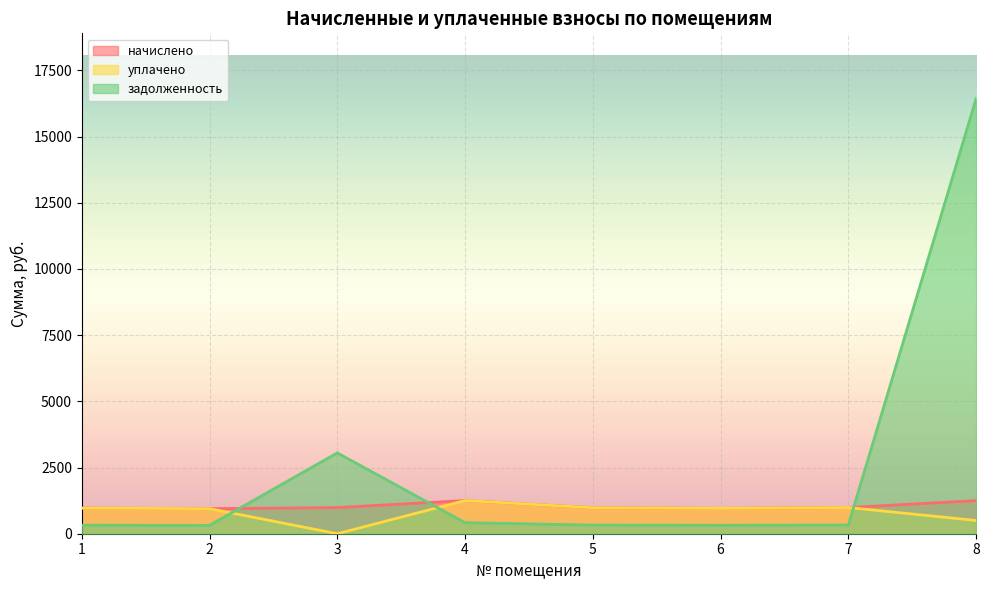

At which category is the sum across all series the highest?

8